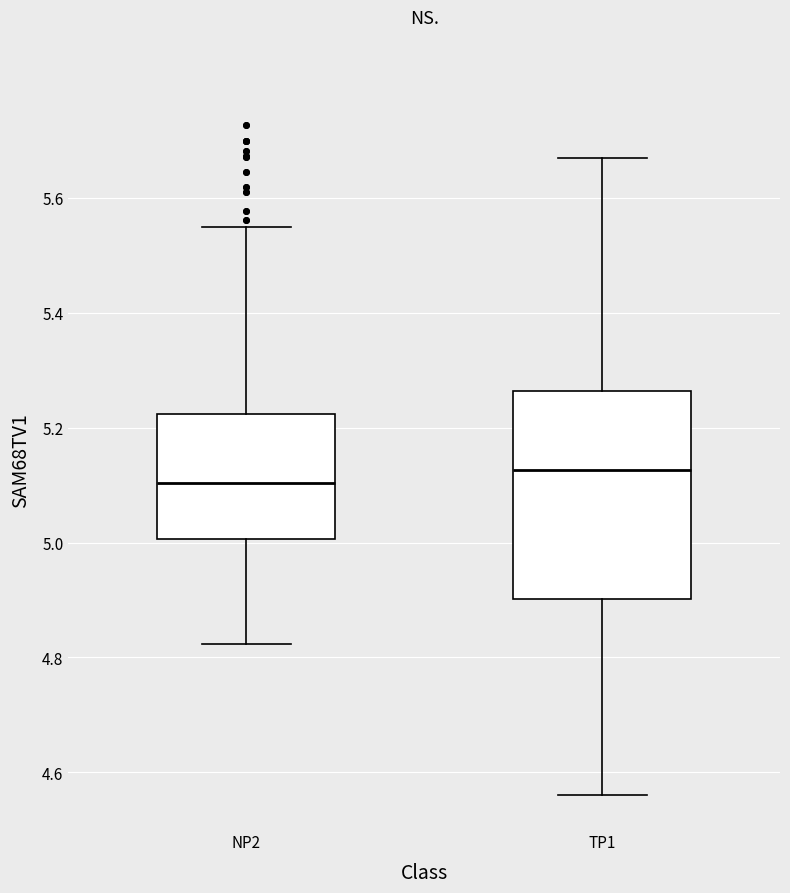

Which box has the highest median line?

TP1